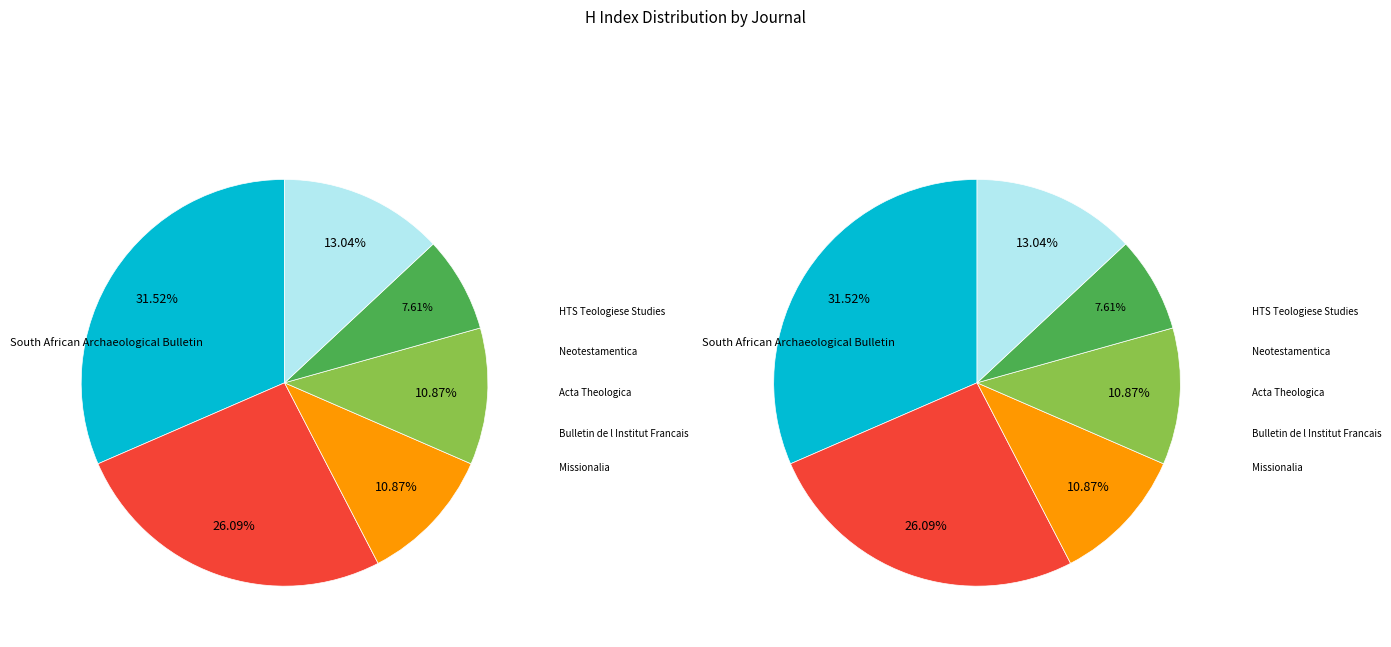

Which has a higher value, HTS Teologiese Studies or South African Archaeological Bulletin?

South African Archaeological Bulletin